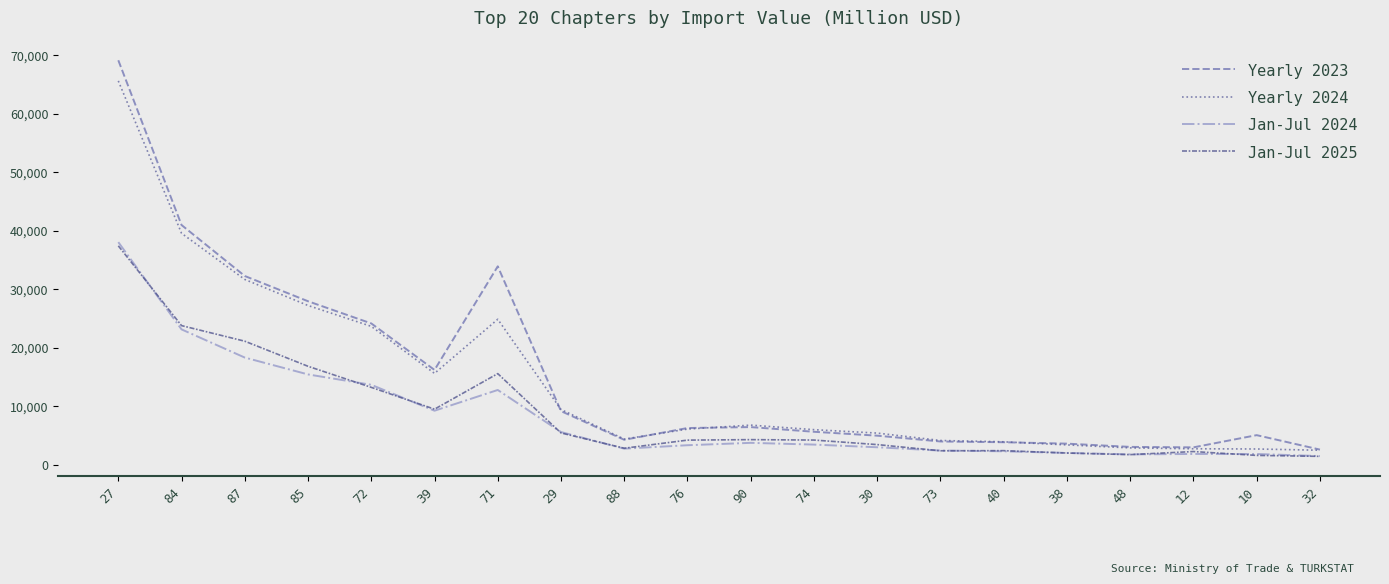

What is the spread (max minus min) of values at 30?

2422.3